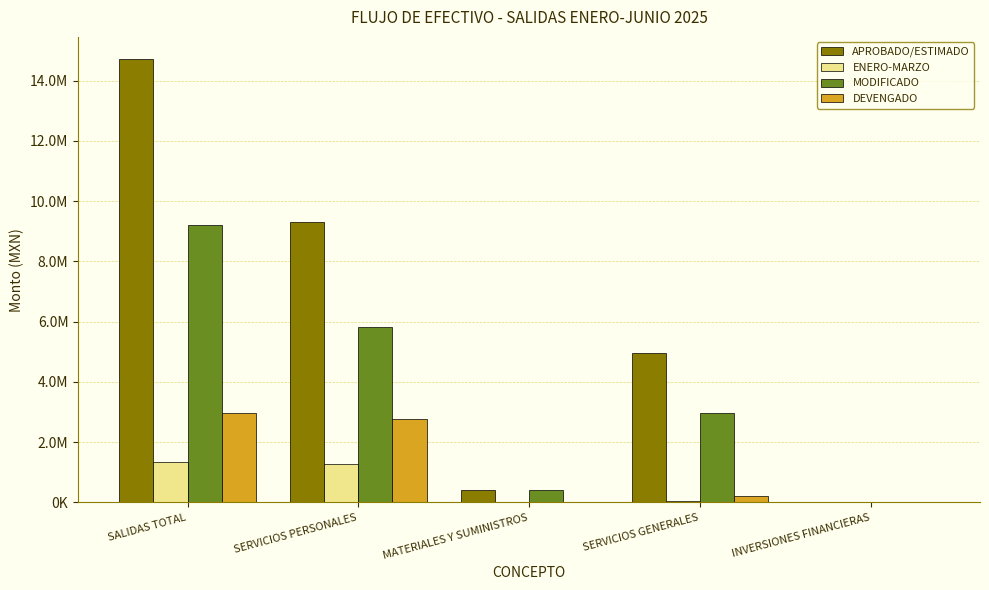

At MATERIALES Y SUMINISTROS, list the series in order from largest to smallest.

APROBADO/ESTIMADO, MODIFICADO, DEVENGADO, ENERO-MARZO